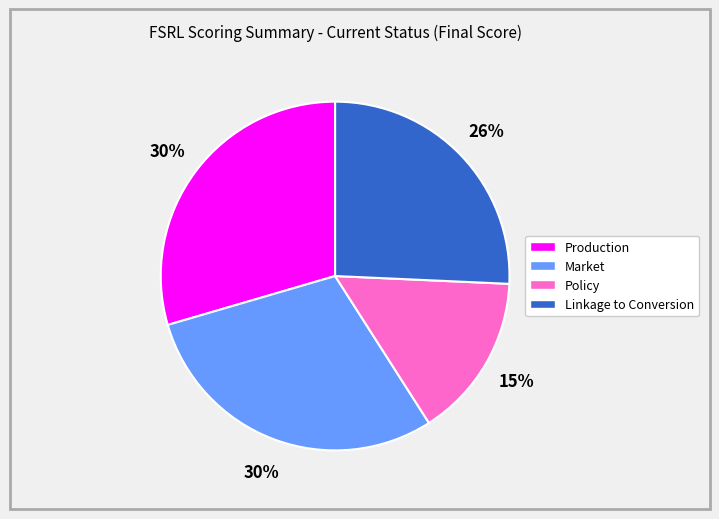

How many segments does this pie chart have?

4